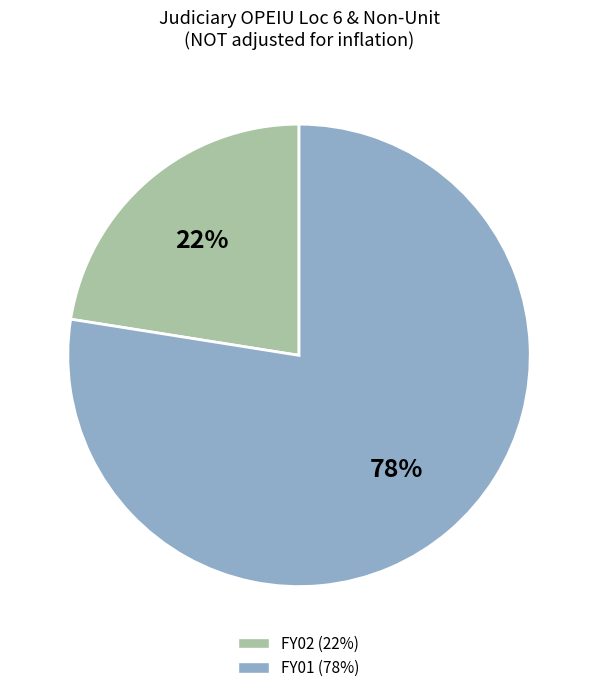

Rank the categories by value from lowest to highest.

FY02, FY01